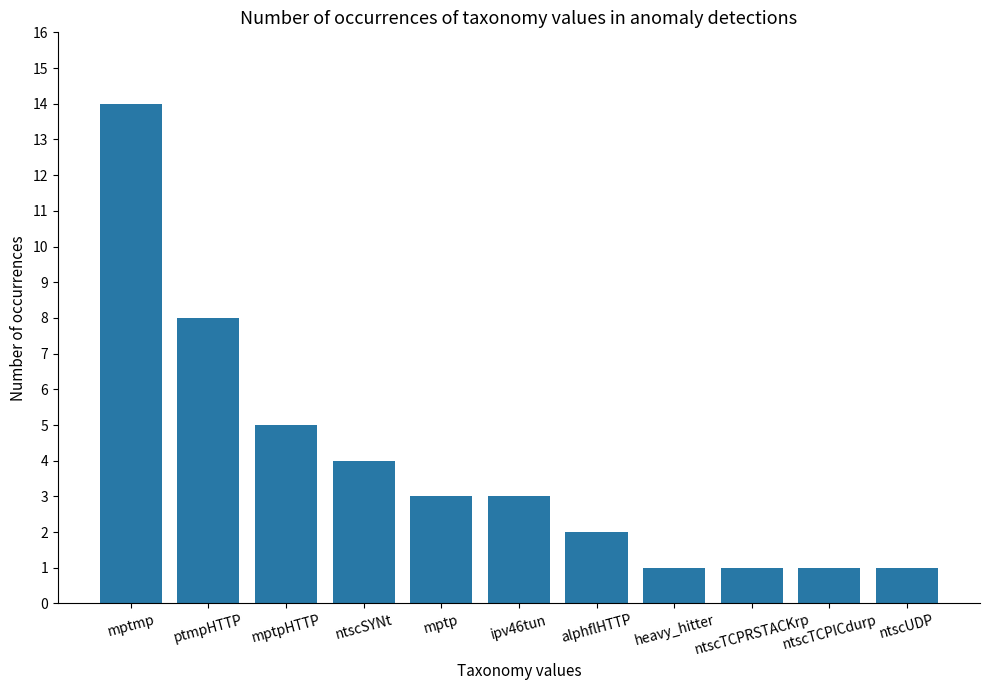

How many series are shown in this chart?

1